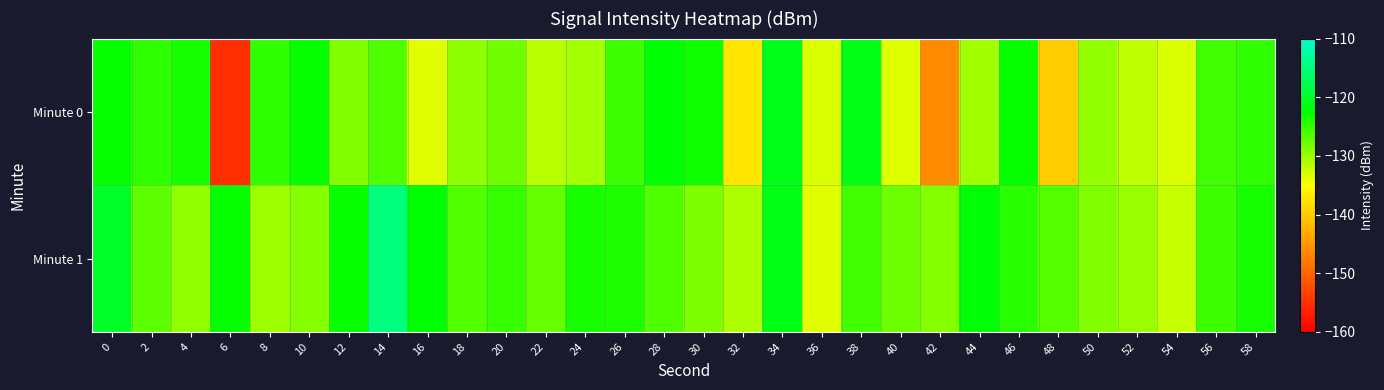

What is the difference between the highest and lowest values at 52?

1.8